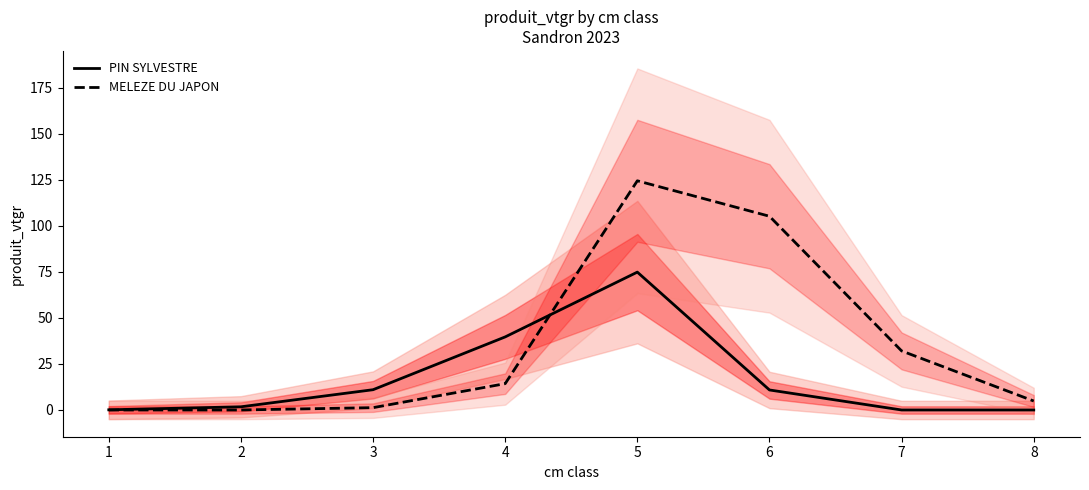

What is the maximum value for MELEZE DU JAPON?

124.6